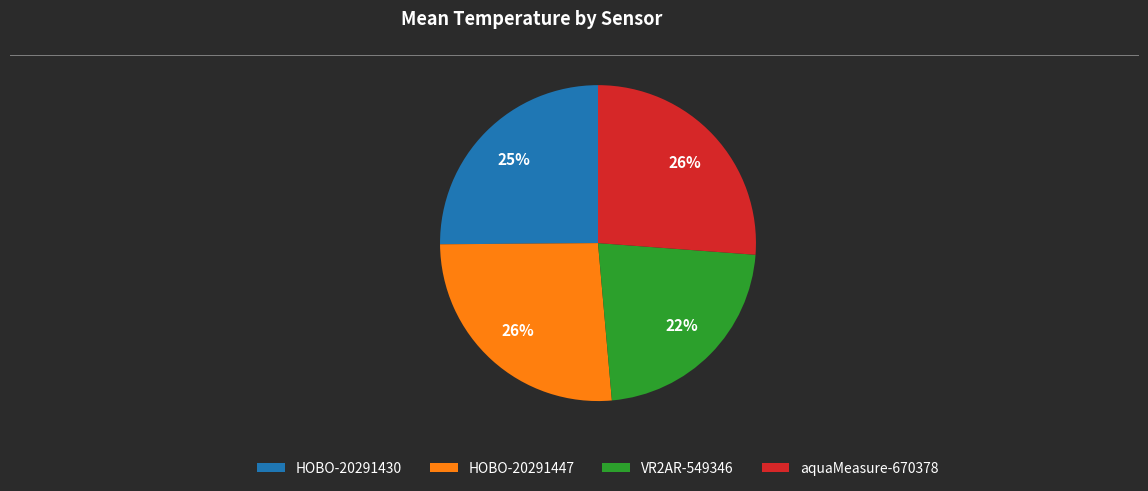

To the nearest percent, what percentage of the pie is HOBO-20291447?

26%